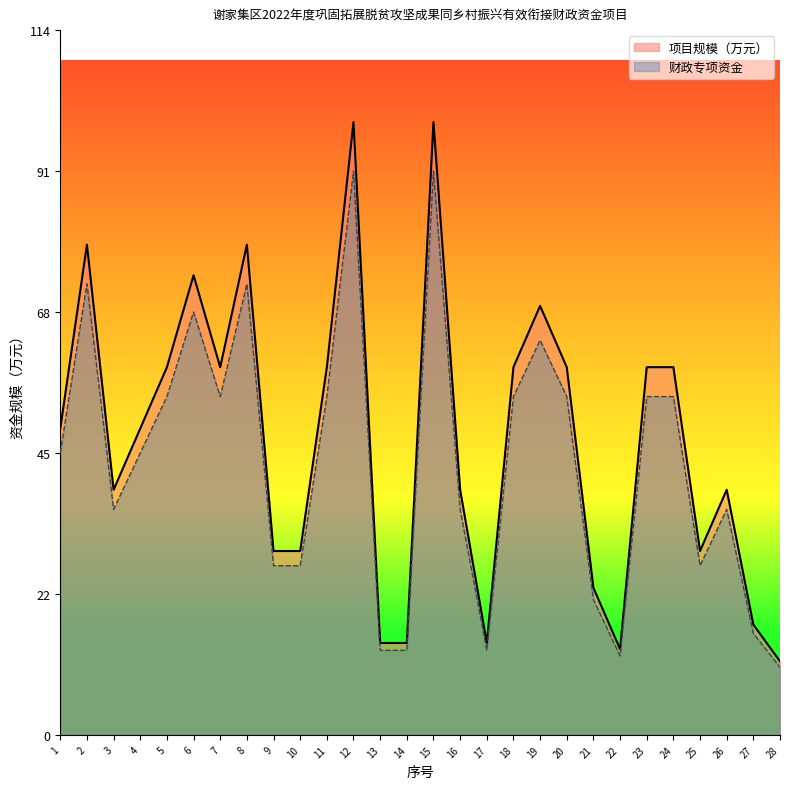

List the labels in order of 项目规模（万元） value, smallest first.

28, 22, 13, 14, 17, 27, 21, 9, 10, 25, 3, 16, 26, 1, 4, 5, 7, 11, 18, 20, 23, 24, 19, 6, 2, 8, 12, 15